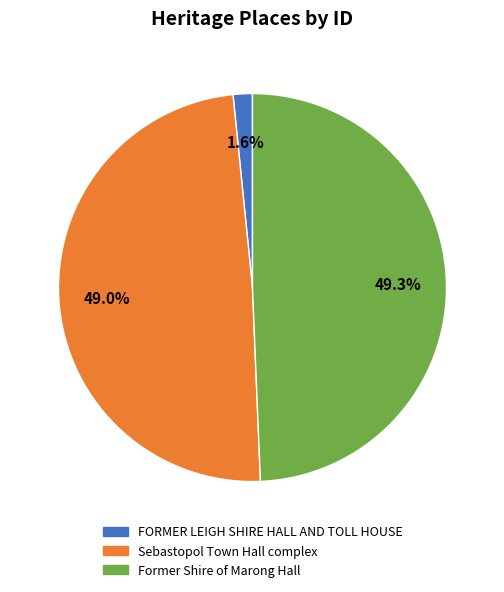

To the nearest percent, what percentage of the pie is Sebastopol Town Hall complex?

49%